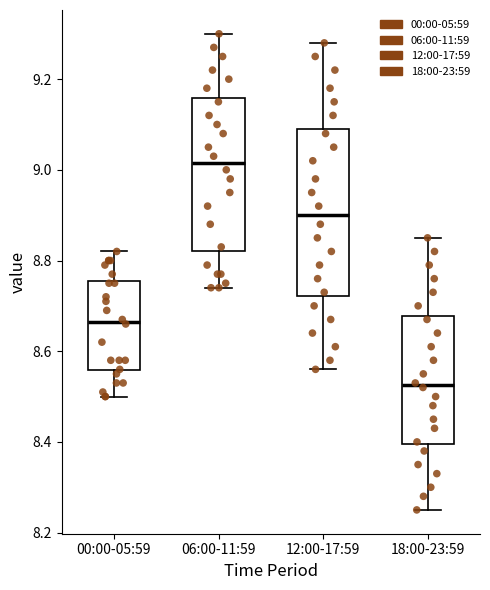

Where is the lower edge of the box for 00:00-05:59 on the y-axis? The values are not printed on the chart, so give them approximately, as read against the axis.

8.56